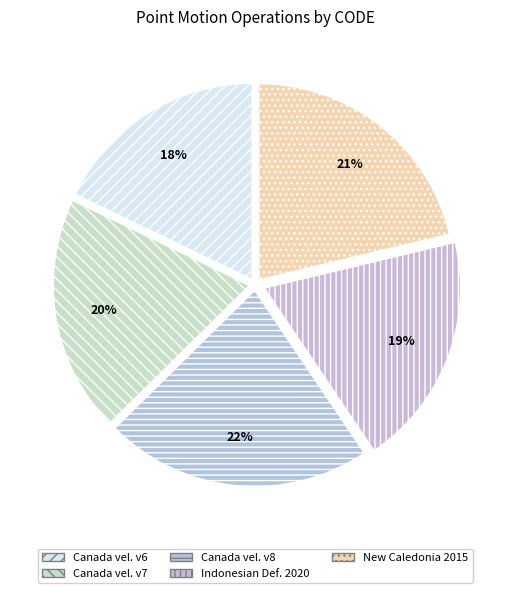

How many slices are in this pie chart?

5